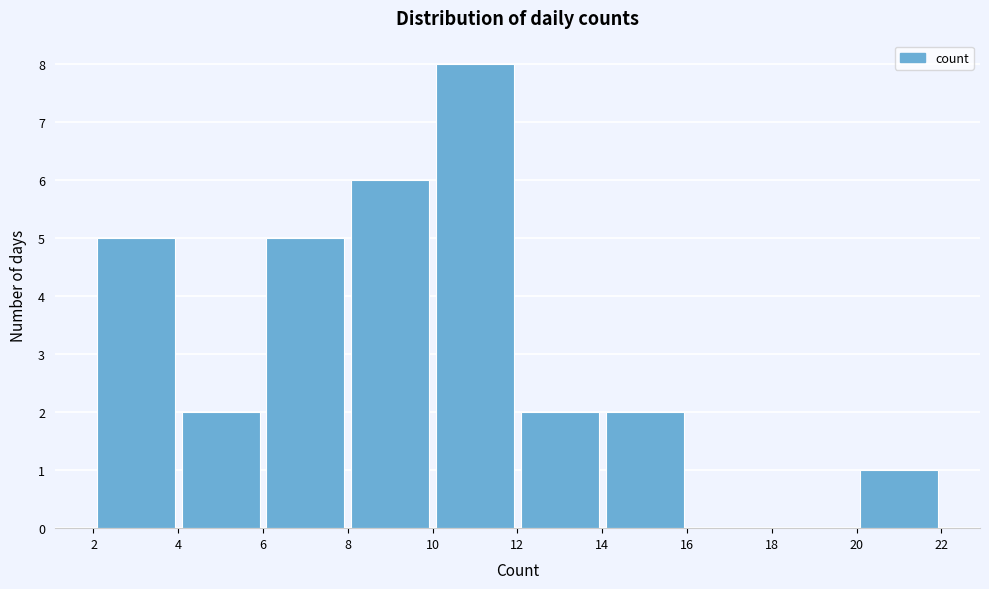

Reading left to right, transcribe this chart: for each bar, give the range it covers on the x-axis and its height. The values are not printed on the chart, so give them approximately, as read against the axis.

2 to 4: 5
4 to 6: 2
6 to 8: 5
8 to 10: 6
10 to 12: 8
12 to 14: 2
14 to 16: 2
16 to 18: 0
18 to 20: 0
20 to 22: 1